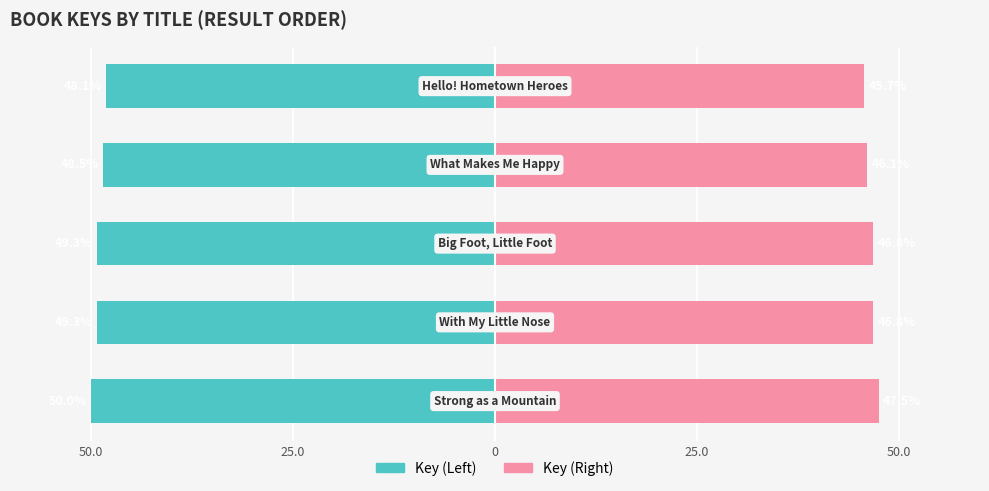

The Key (Left) series shows -49.3 at 25.0. True or false?

True